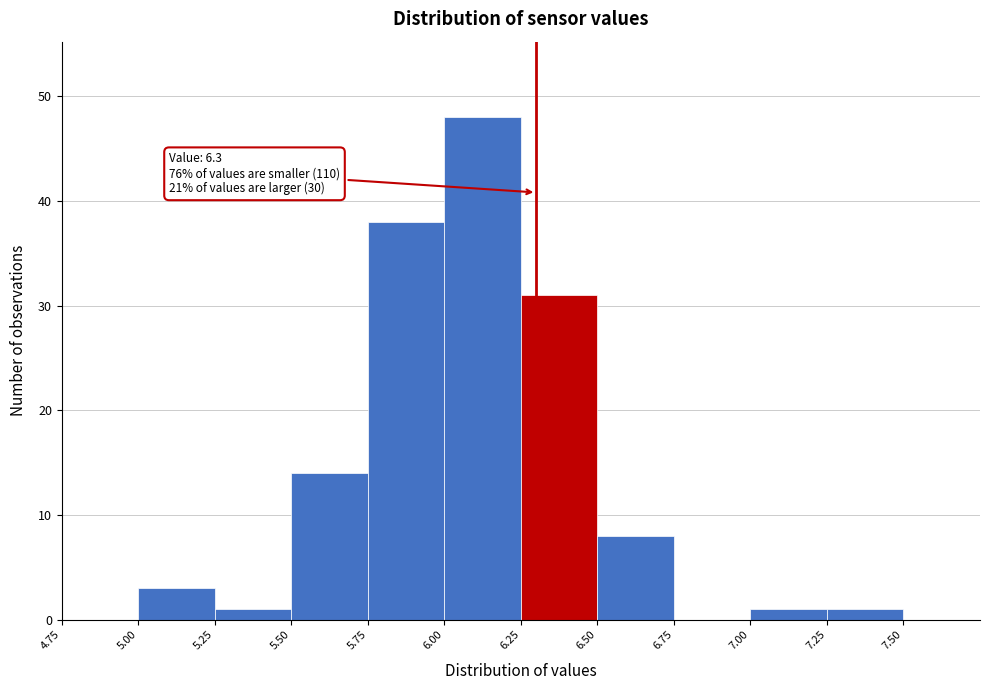

Which range on the x-axis has the tallest bar?

6.00 to 6.25